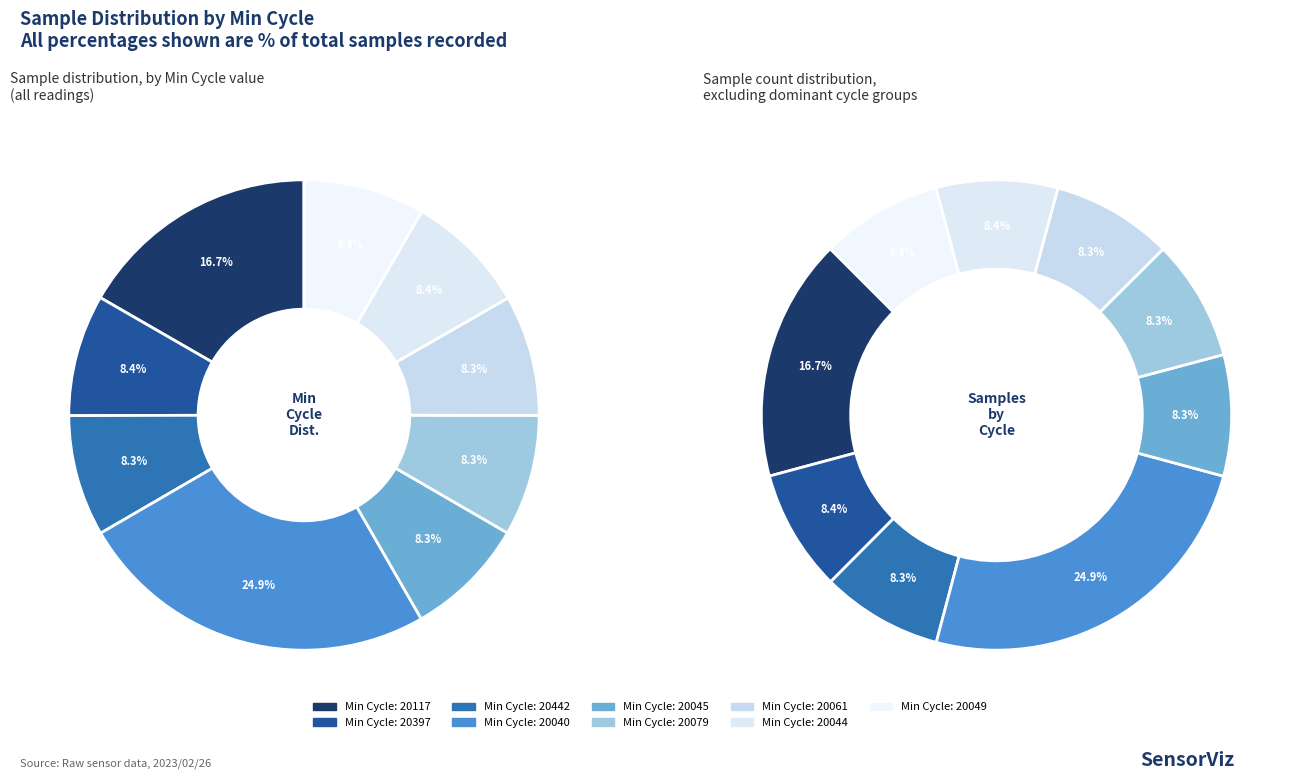

Is 20040 the majority of the pie?

No